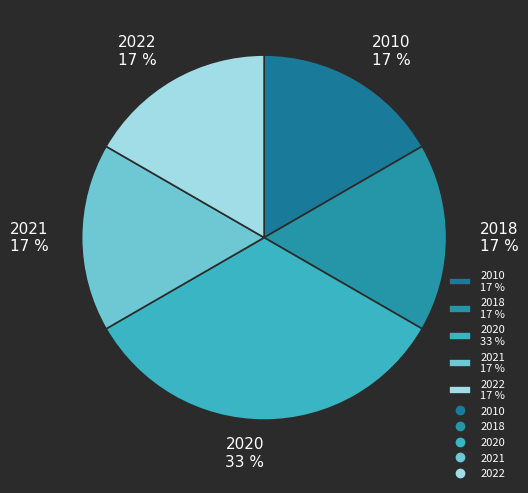

Rank the categories by value from highest to lowest.

2020, 2010, 2018, 2021, 2022